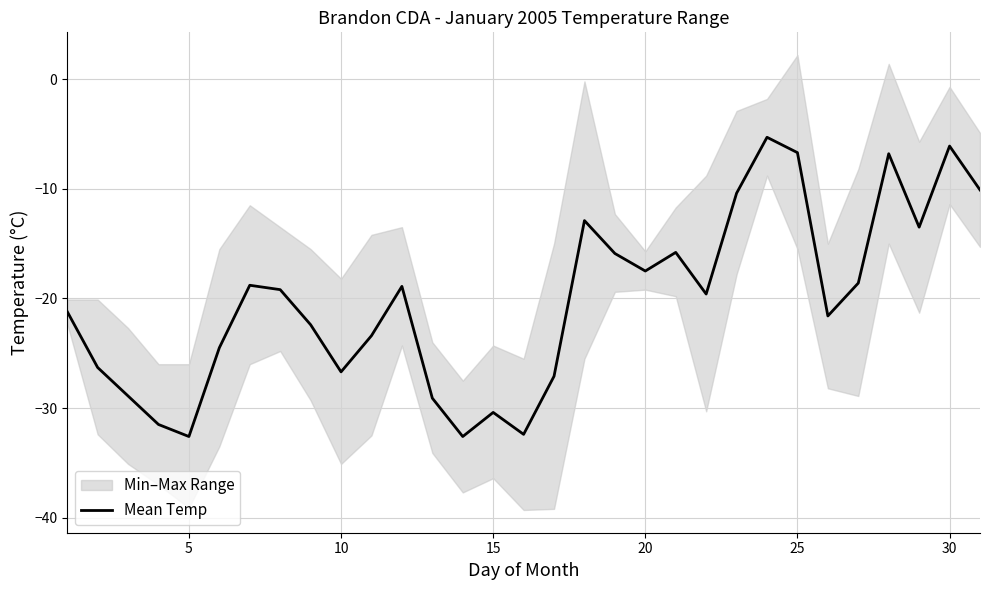

What is the lowest value of the Mean Temp series?

-32.6